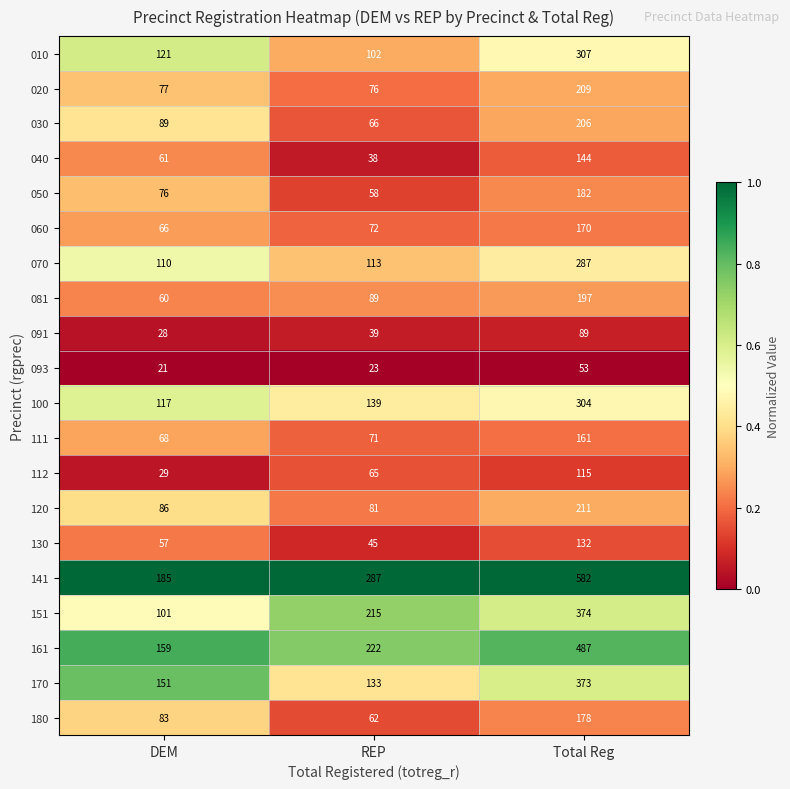

At which category is the sum across all series the highest?

Total Reg